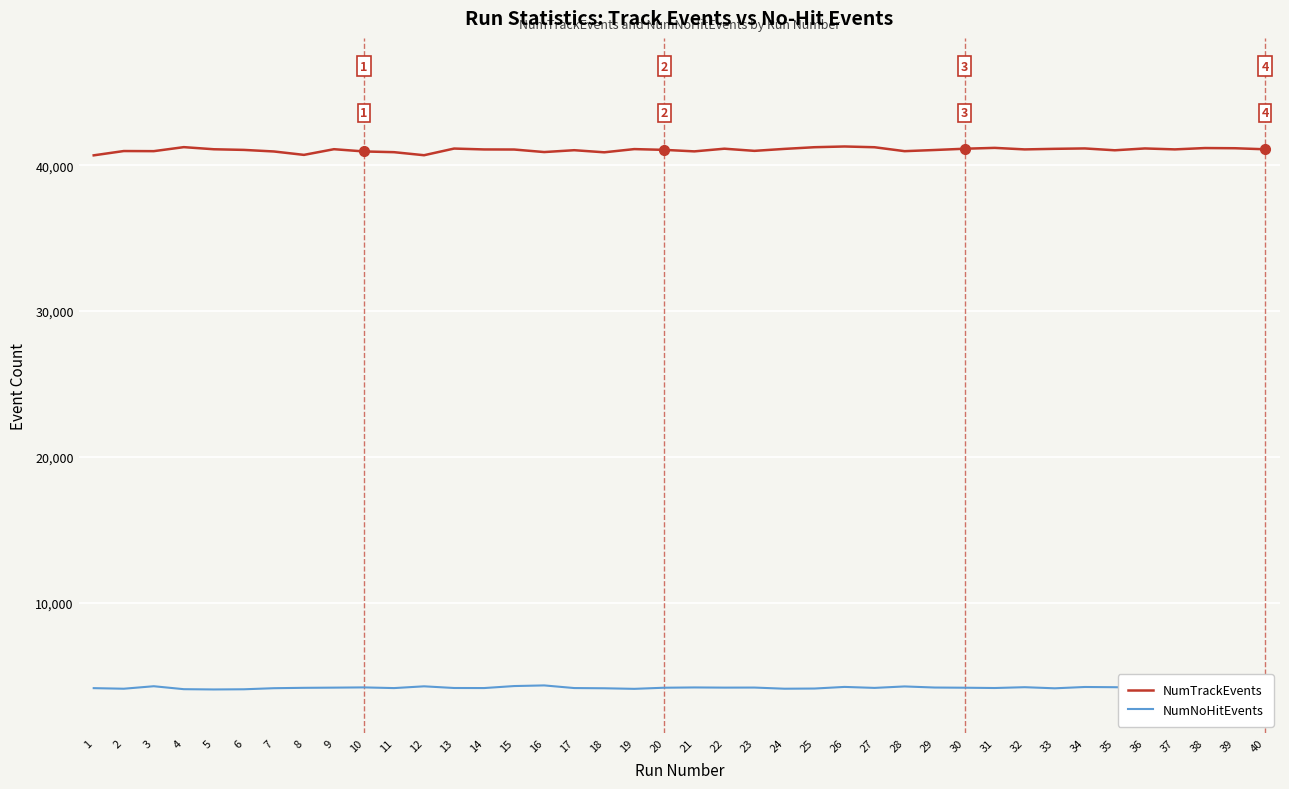

How many lines are shown in the chart?

2